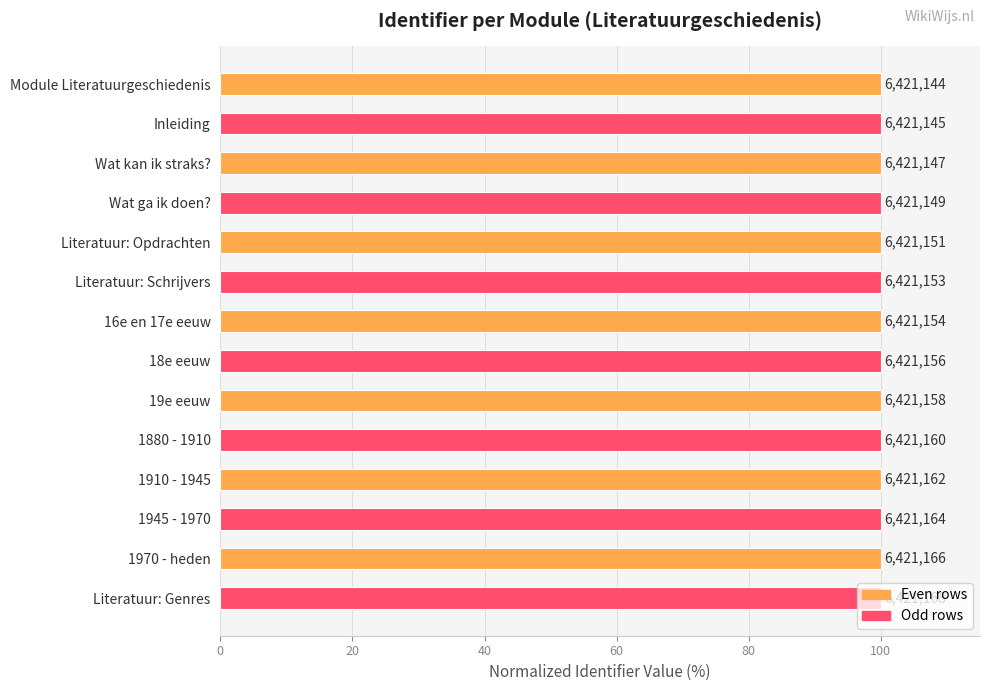

How many bars are there in total?

14